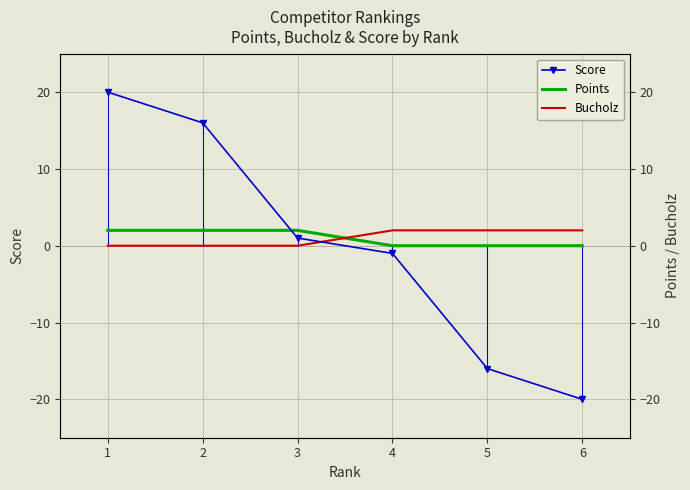

What is the difference between the maximum and second lowest values in the Points series?

2